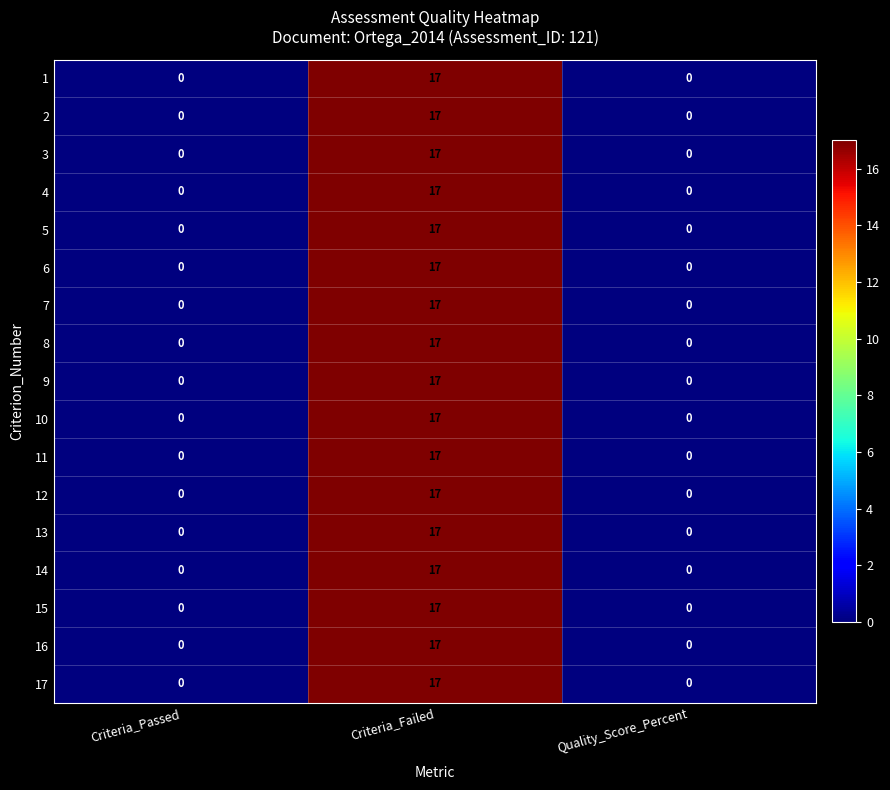

At which label does 11 reach its peak?

Criteria_Failed